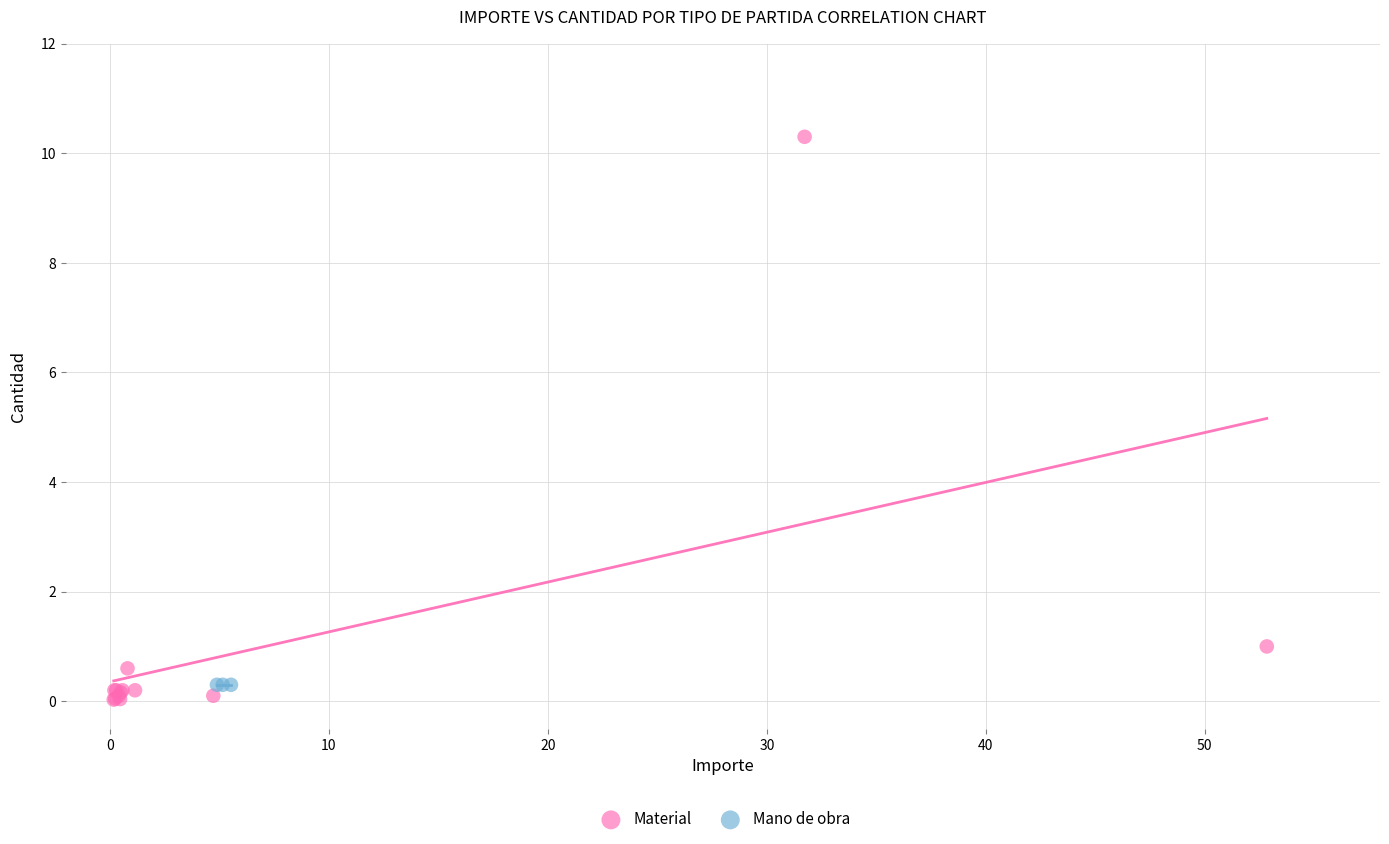

Which series reaches the maximum Y coordinate?

Material